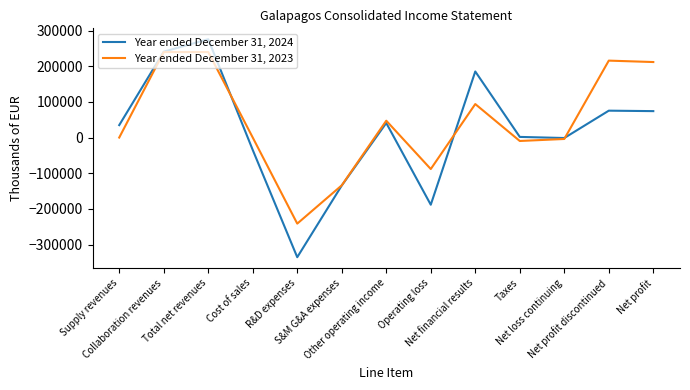

True or false: Year ended December 31, 2023 and Year ended December 31, 2024 cross at least once.

True